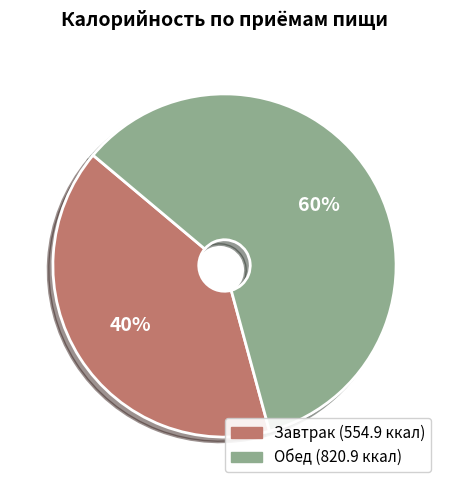

Count the number of slices in the pie.

2